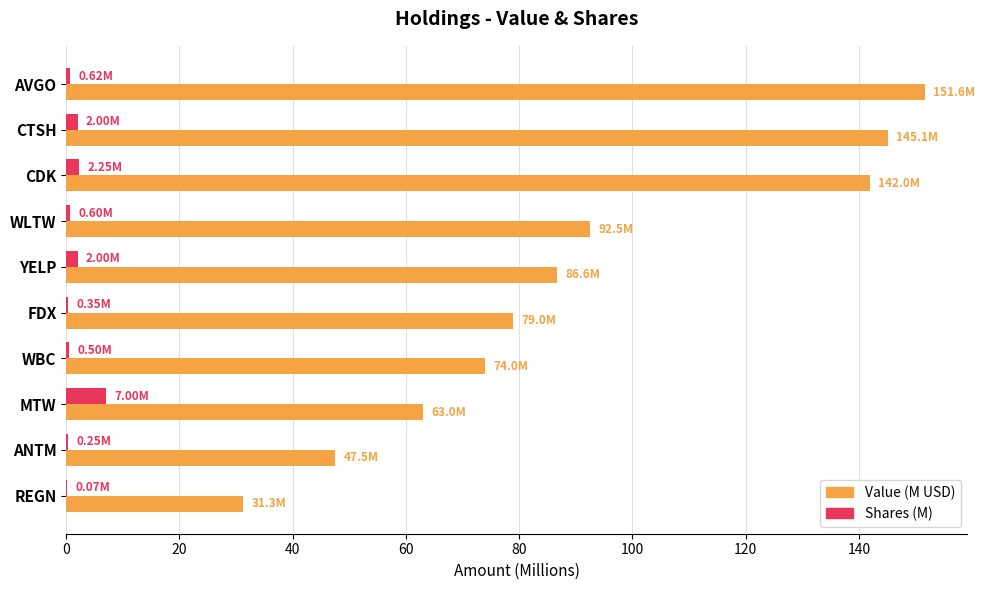

What is the sum of all Value (M USD) values?

912.5